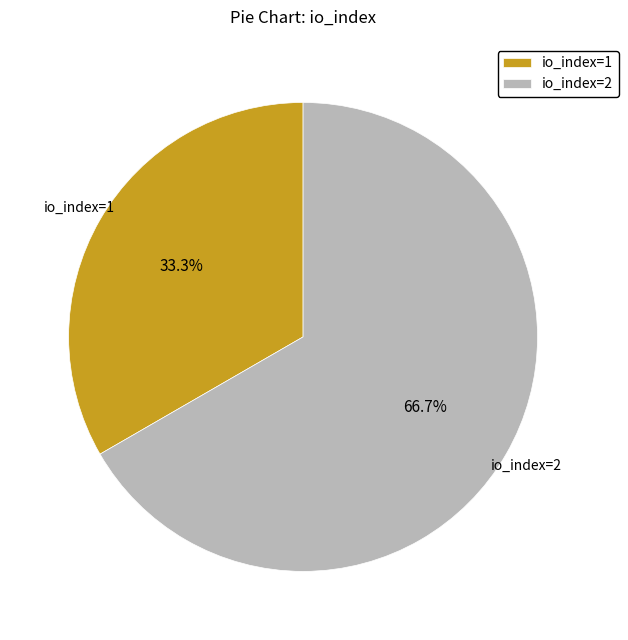

Which category has the biggest portion of the pie?

io_index=2